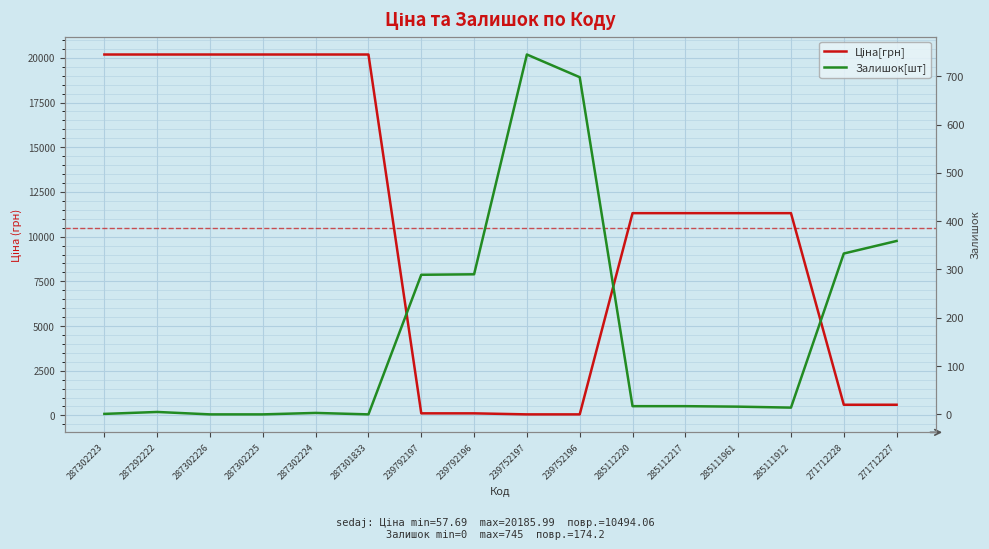

Is this an area chart (filled region under the line)?

No